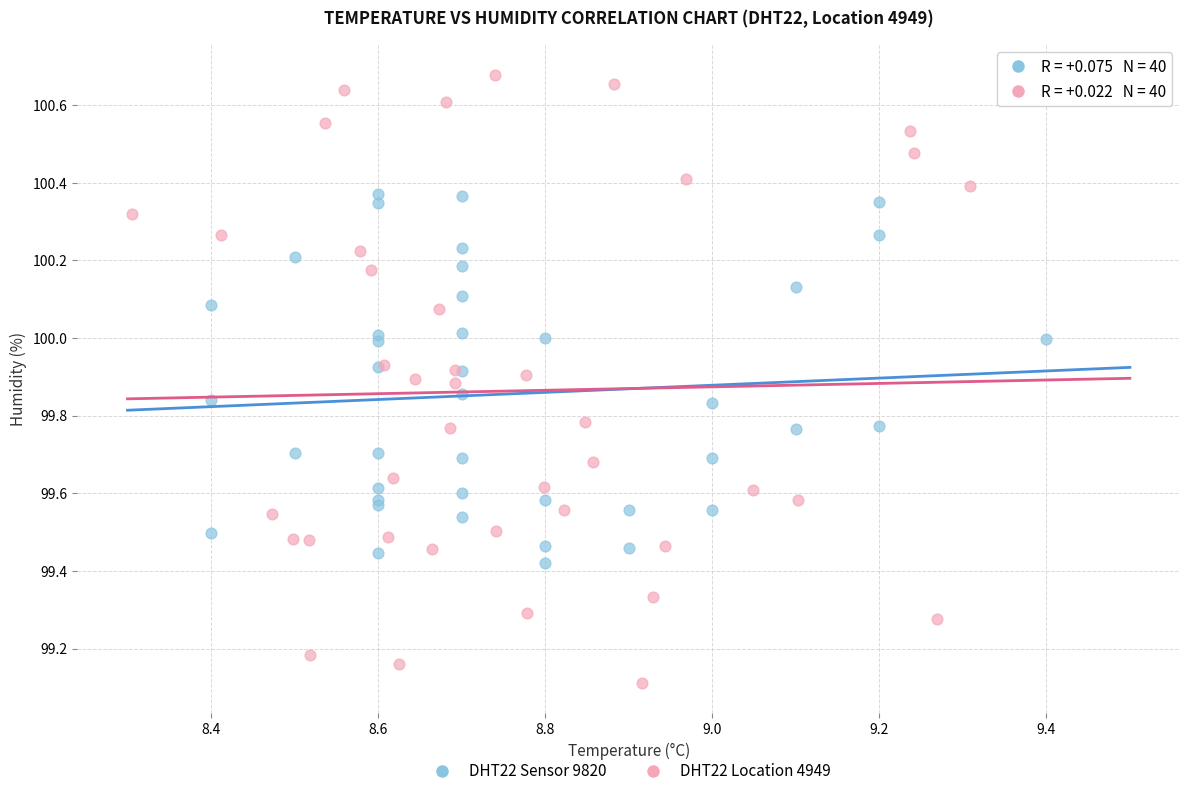

Which series reaches the maximum Y coordinate?

DHT22 Location 4949